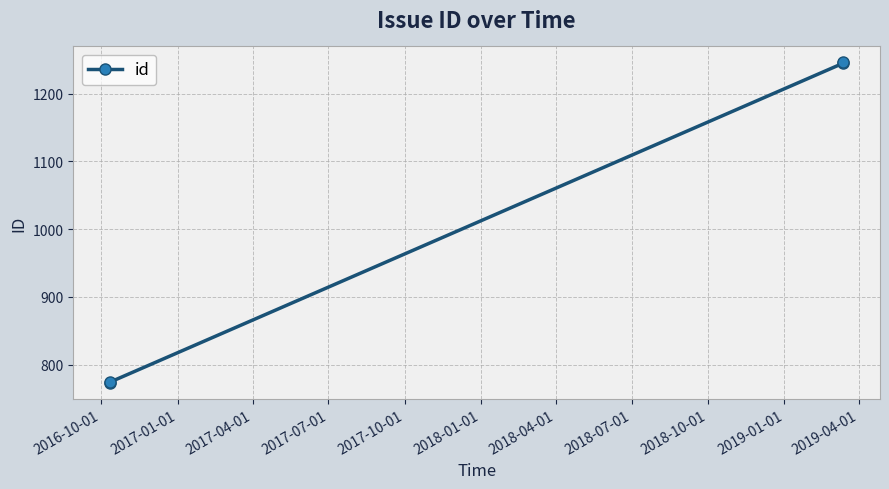

How many lines are shown in the chart?

1